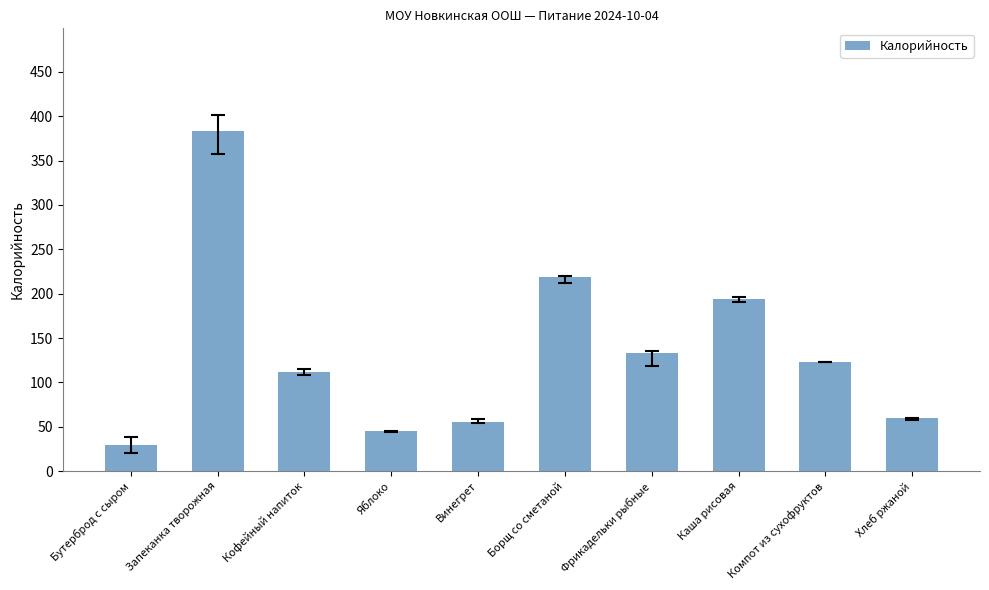

How many bars are there in total?

10